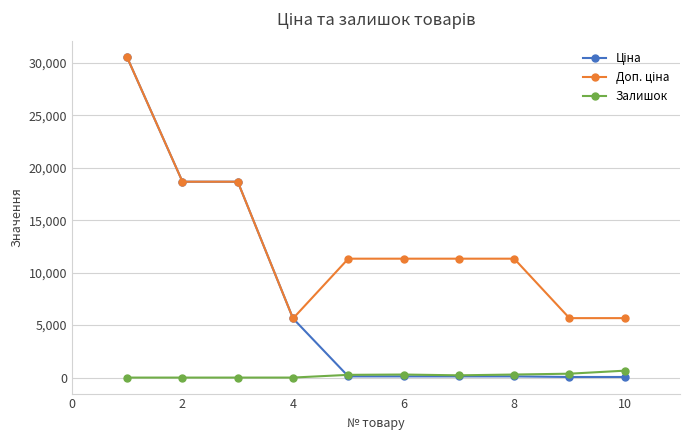

At how many categories does at least one series exceed 12166?

3